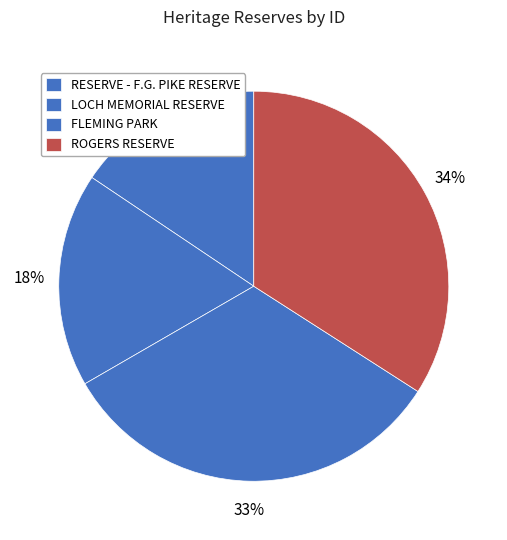

Is there a majority slice in this chart?

No